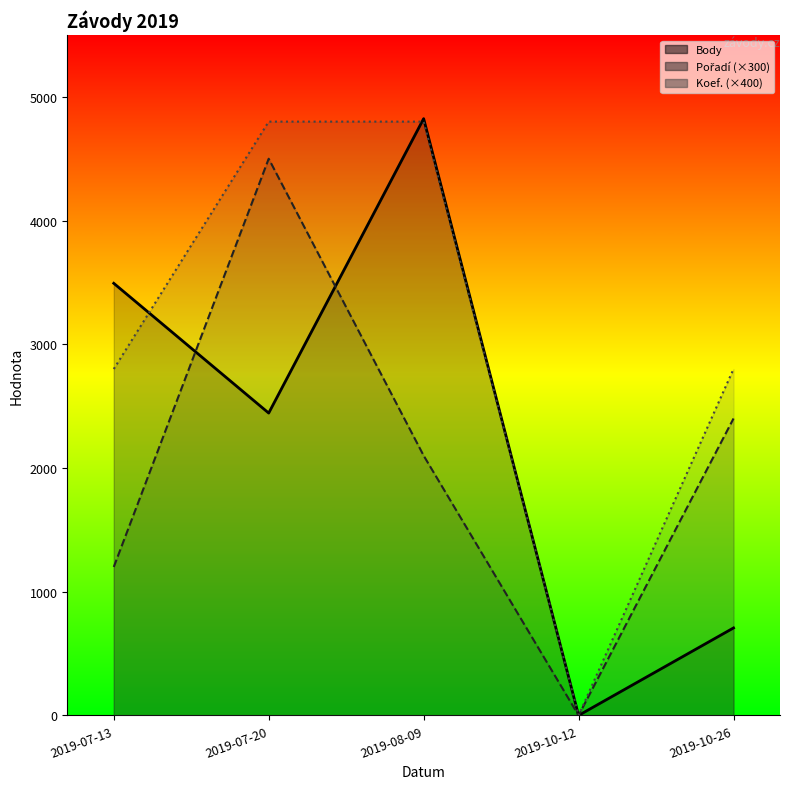

Reading right to left, transcribe all the data shown in this chart.

Body: 2019-10-26=707	2019-10-12=0	2019-08-09=4824	2019-07-20=2444	2019-07-13=3493
Pořadí: 2019-10-26=2400	2019-10-12=0	2019-08-09=2100	2019-07-20=4500	2019-07-13=1200
Koef.: 2019-10-26=2800	2019-10-12=0	2019-08-09=4800	2019-07-20=4800	2019-07-13=2800